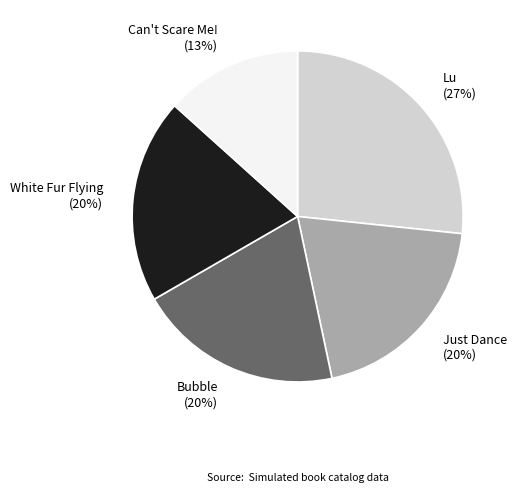

Is the sum of Just Dance (20%) and Lu (27%) greater than half?

No